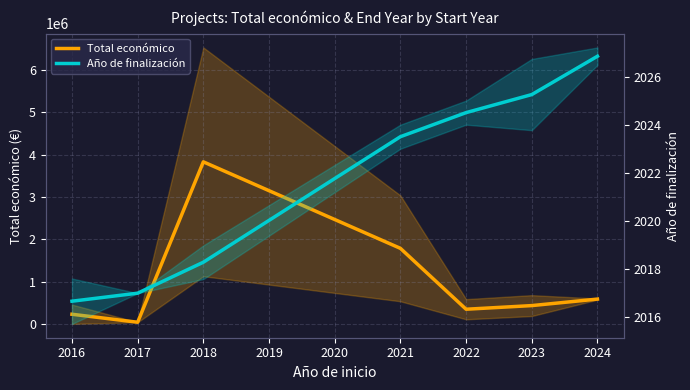

True or false: Año de finalización and Total económico cross at least once.

False